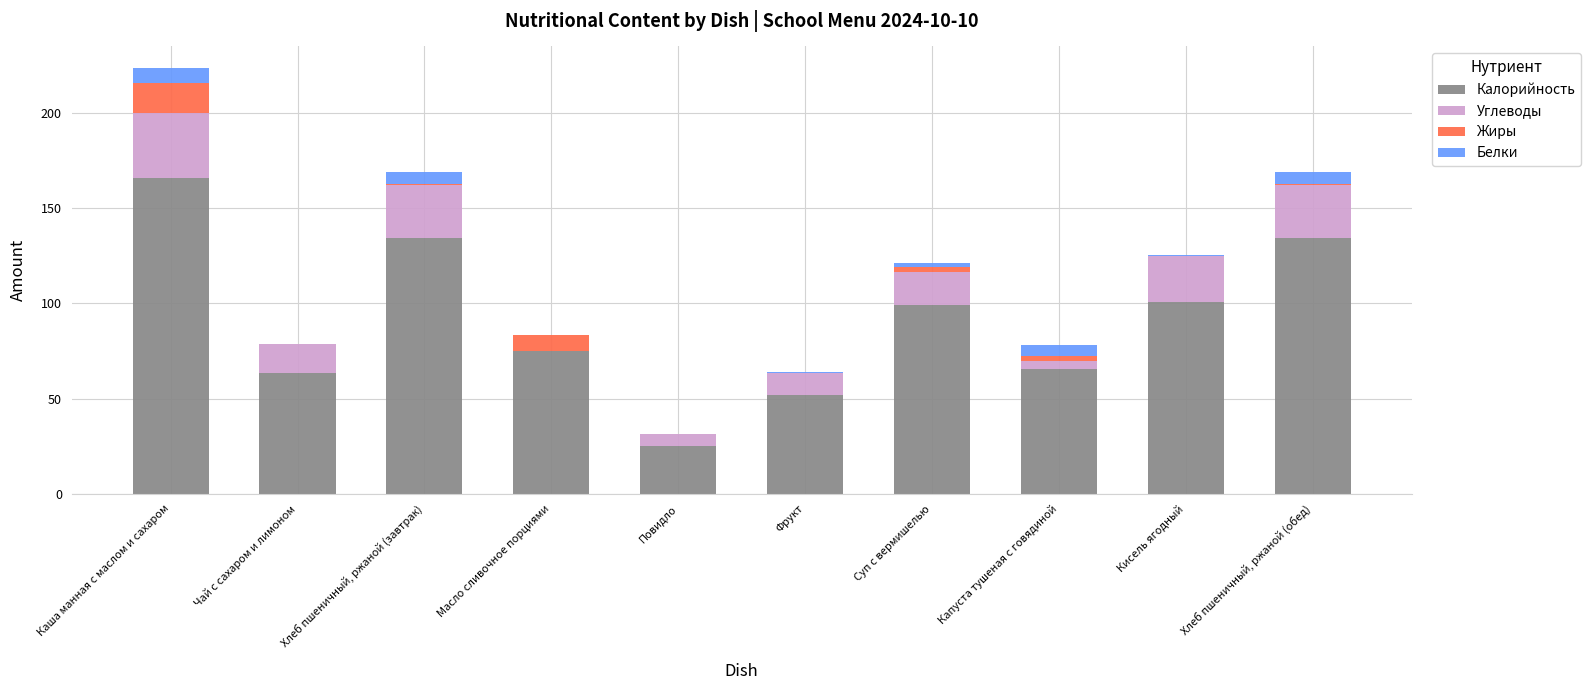

Are the bars horizontal?

No